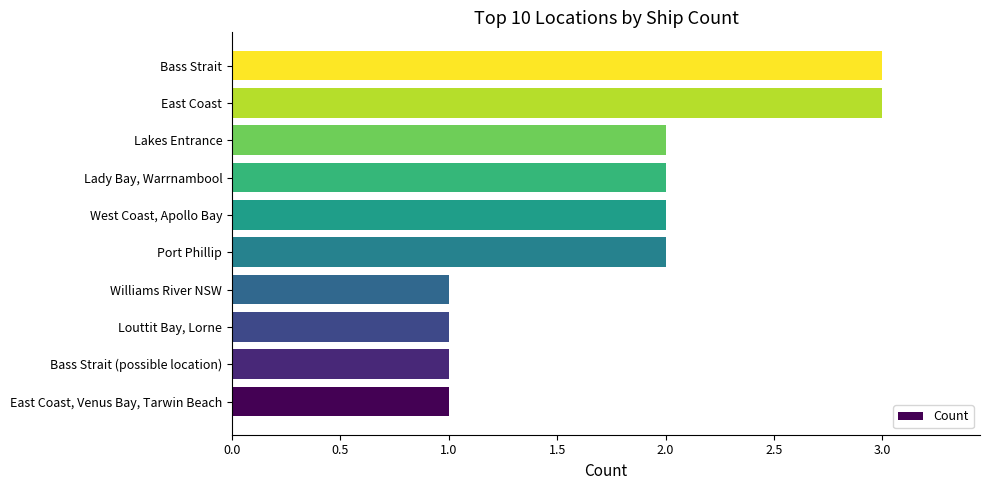

Is it true that the value at Williams River NSW is 0?

False